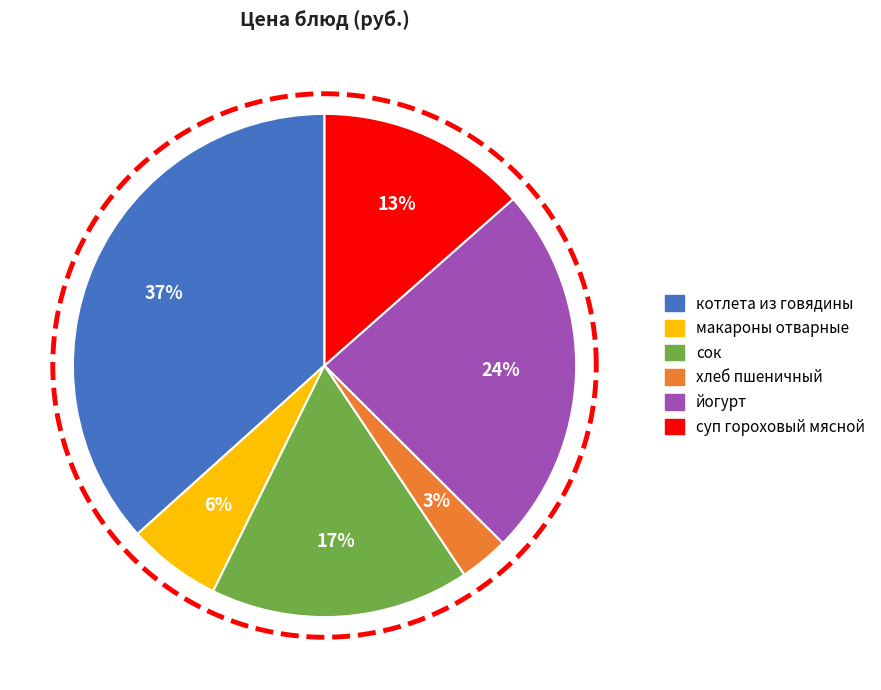

To the nearest percent, what percentage of the pie is суп гороховый мясной?

13%